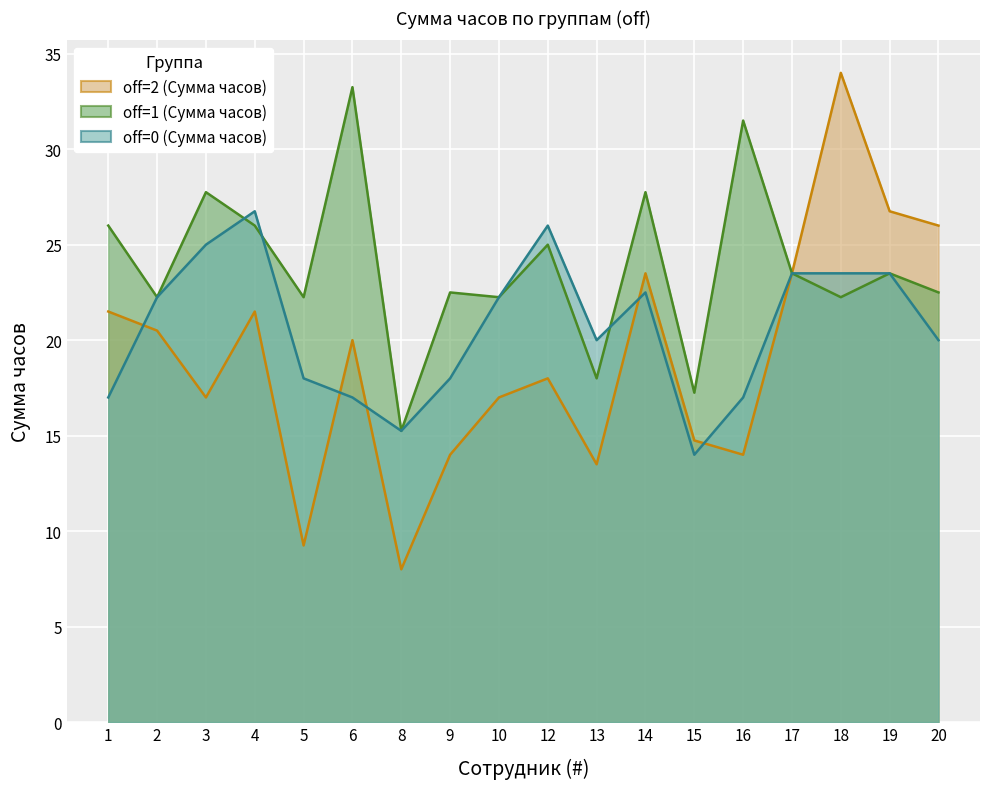

What is the total value across all series at 14?

73.8